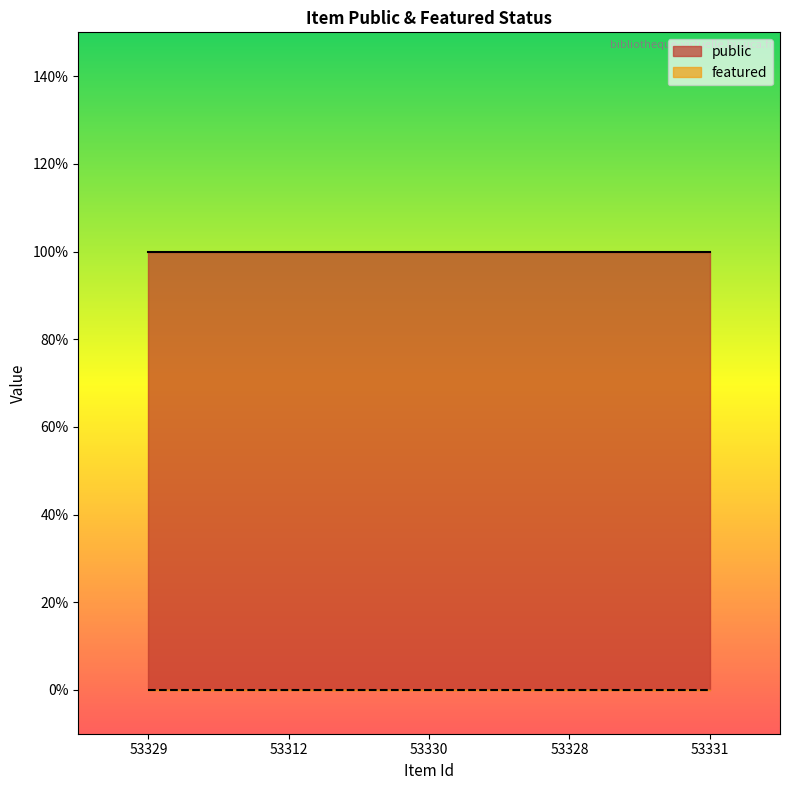

What is the value of the public point at the 2nd from the left?

1